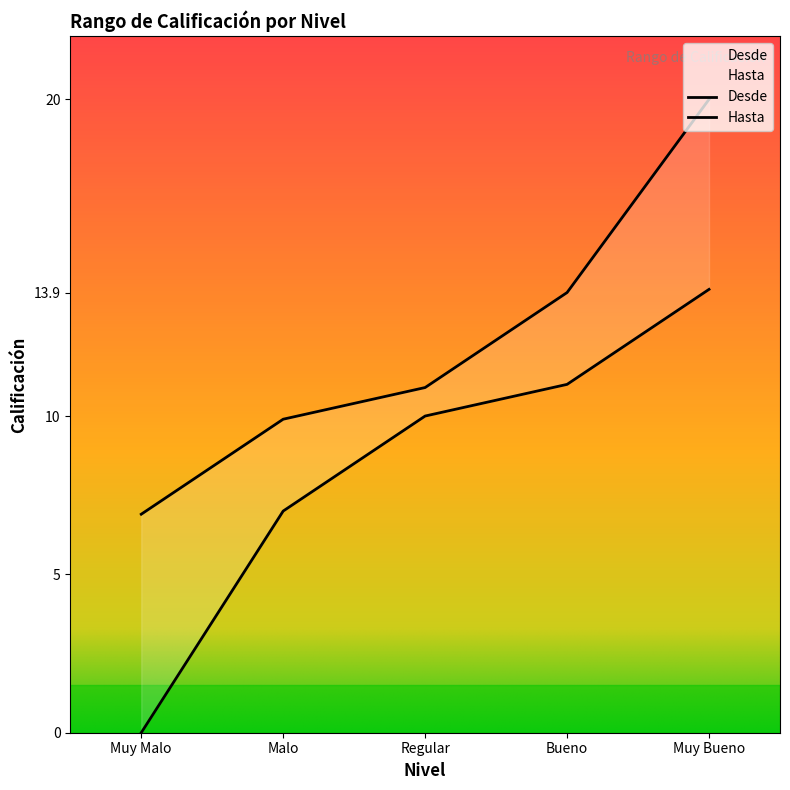

At which category is the sum across all series the highest?

Muy Bueno